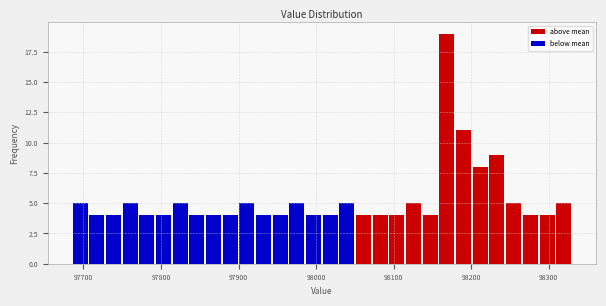

Around what value on the x-axis is the tallest bar? Give the approximate position of its centre, as read against the axis.

98170